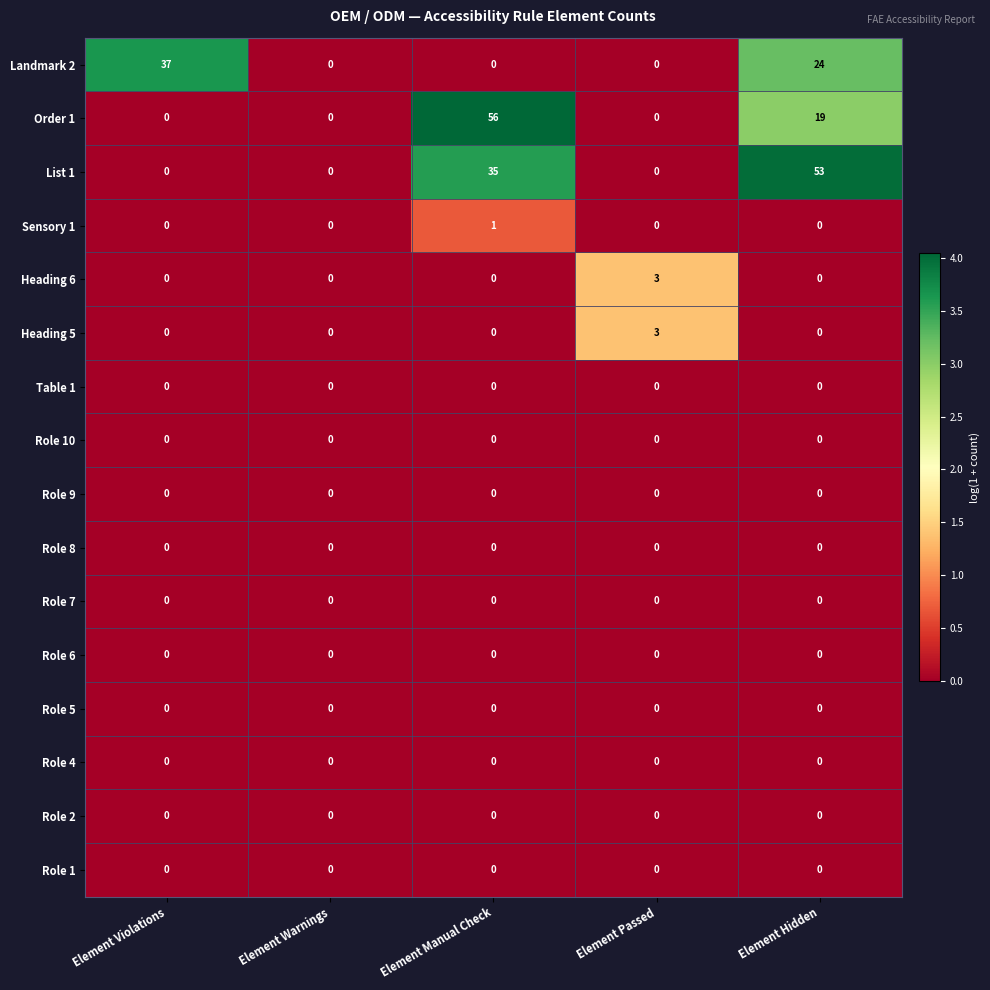

The value of Role 5 at Element Manual Check is 0. True or false?

True